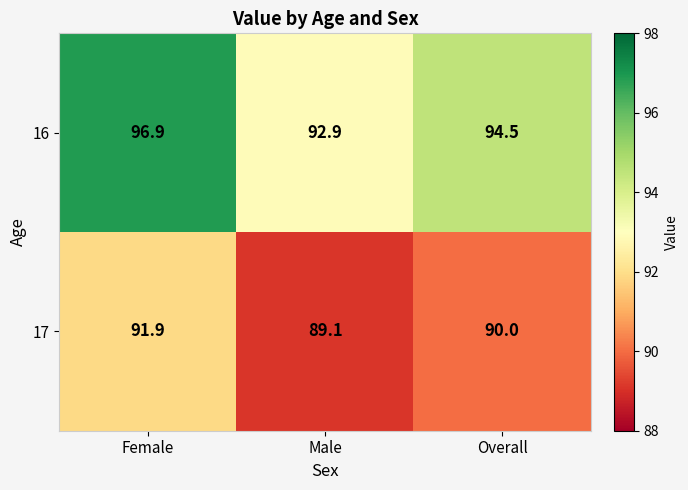

Which category has the lowest value across all series?

Male